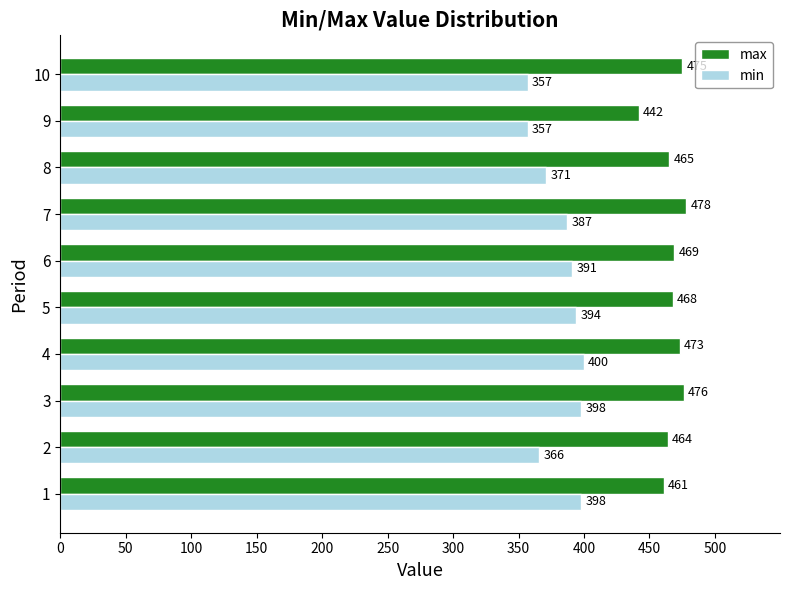

Between 5 and 10, which series saw the biggest shift?

min